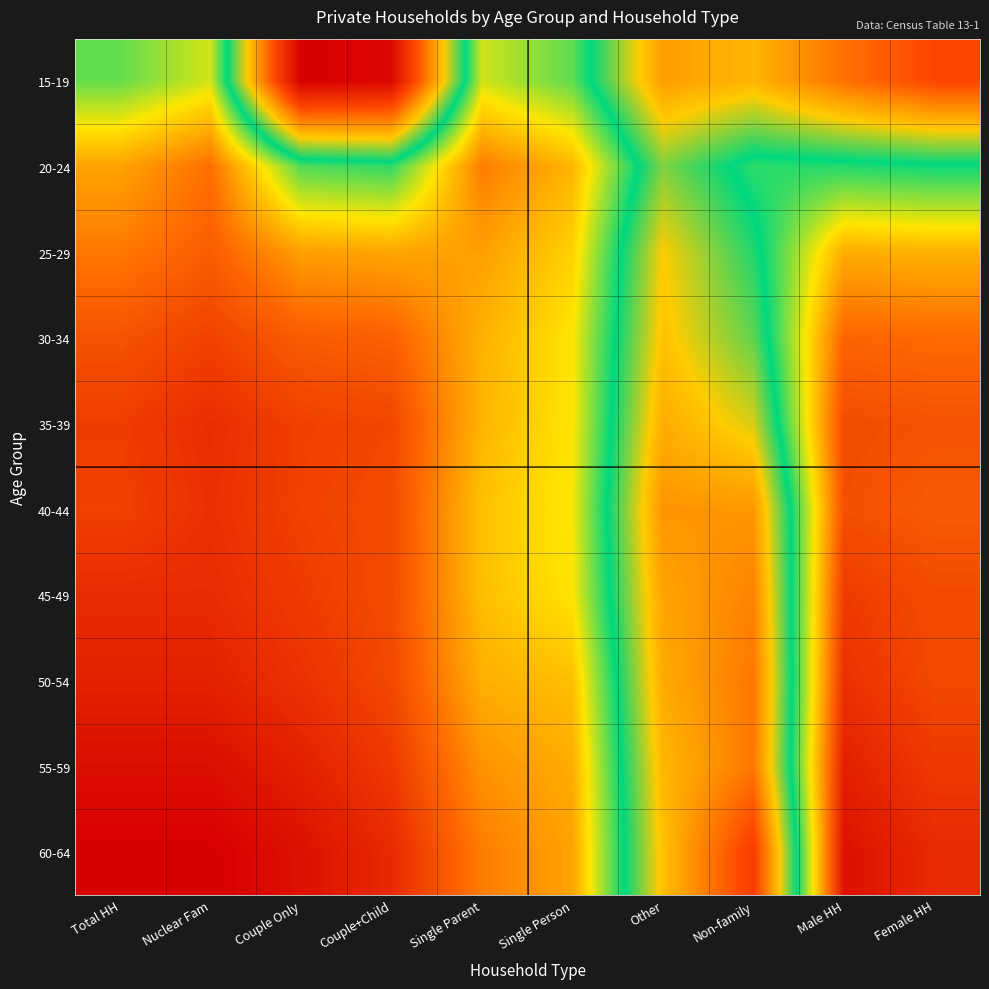

Which has a higher value, Nuclear Fam or Couple Only?

Nuclear Fam